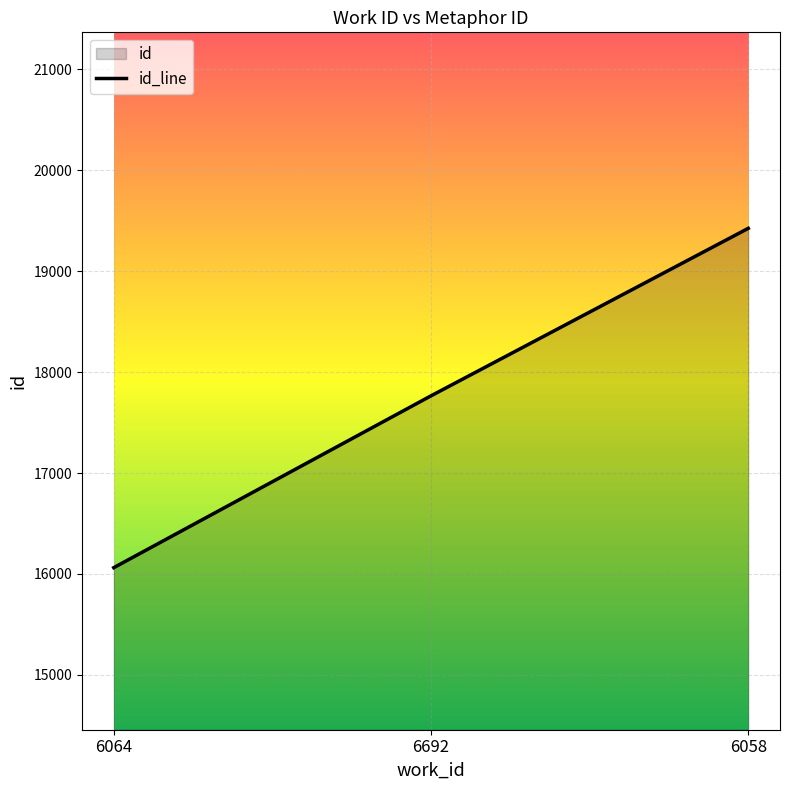

Approximately how many times larger is the value at 6064 compared to 6058?

0.8